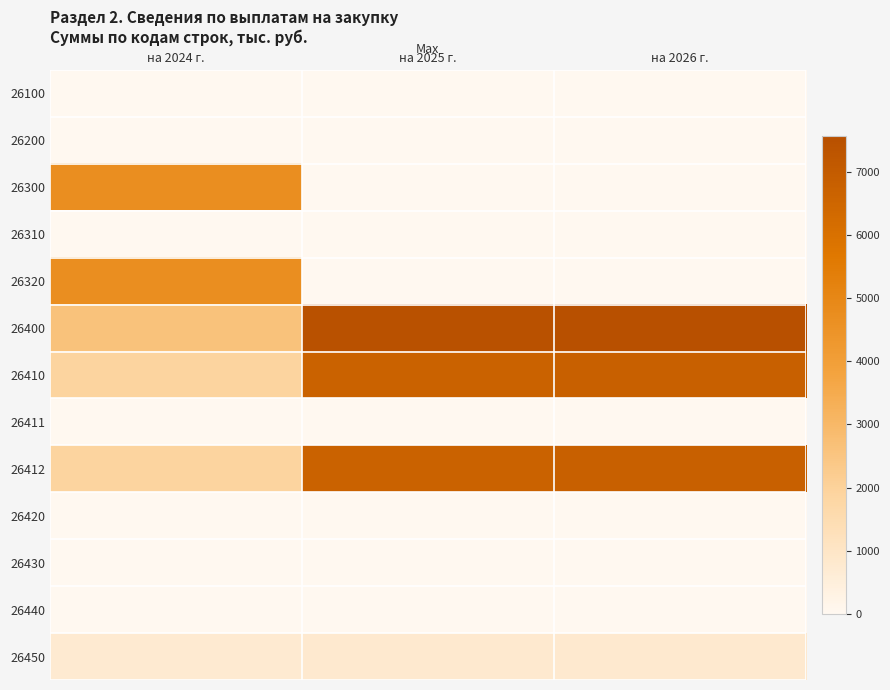

Which series has the widest spread of values?

26400